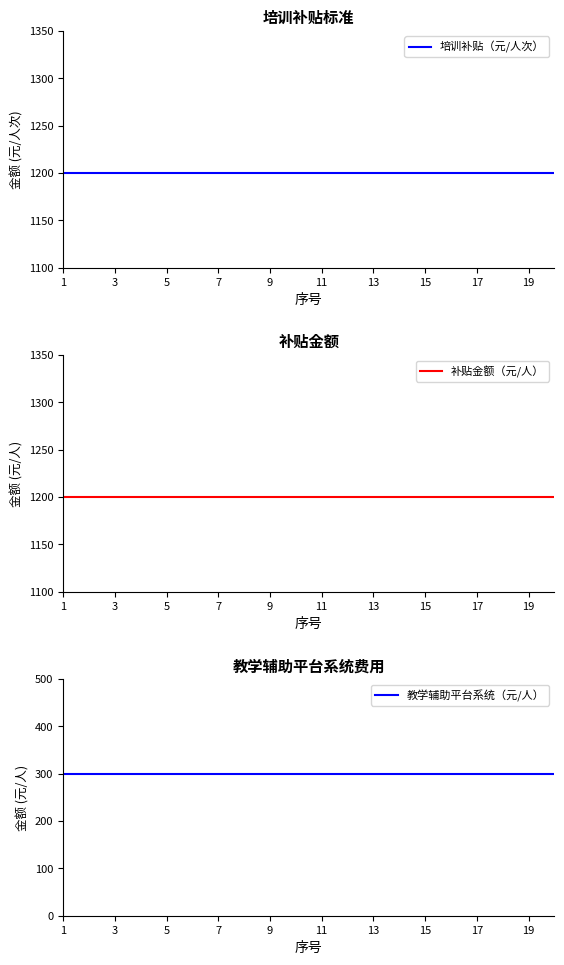

What are all the series names shown in the legend?

培训补贴（元/人次）, 补贴金额（元/人）, 教学辅助平台系统（元/人）